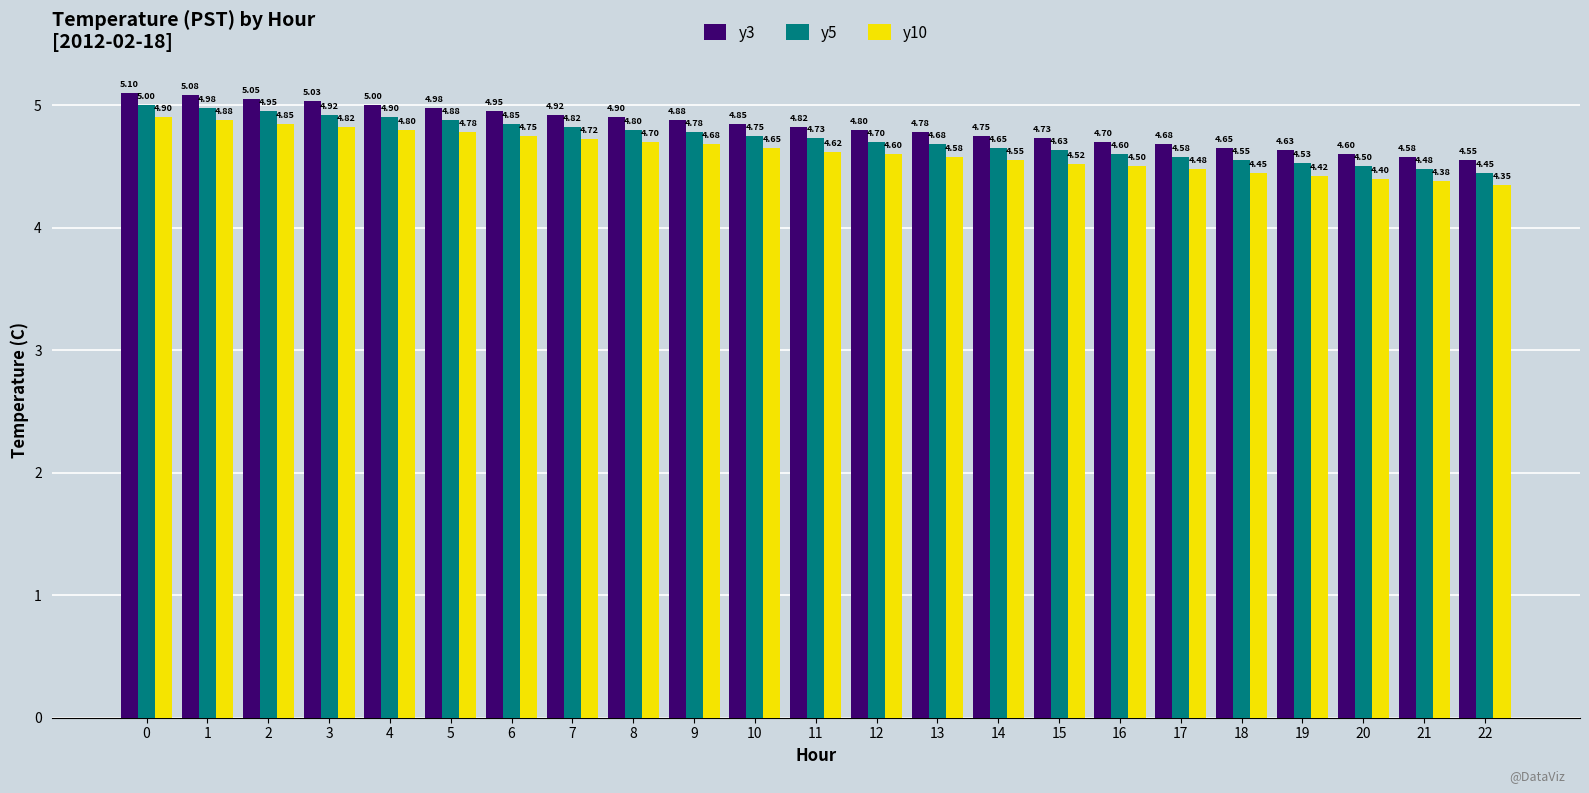

What is the average value of the y5 series?

4.7